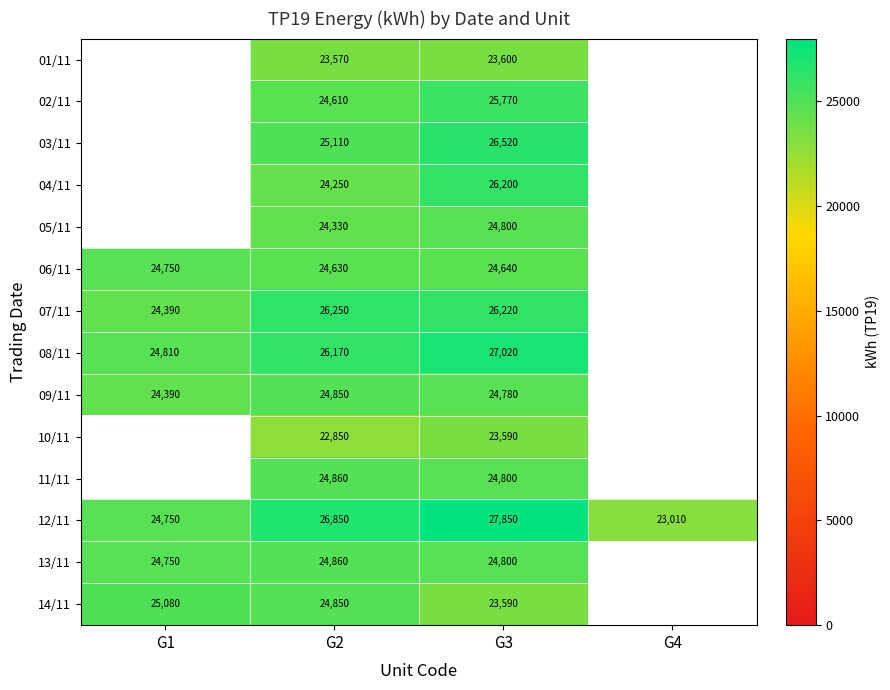

List the labels in order of 12/11 value, largest first.

G3, G2, G1, G4